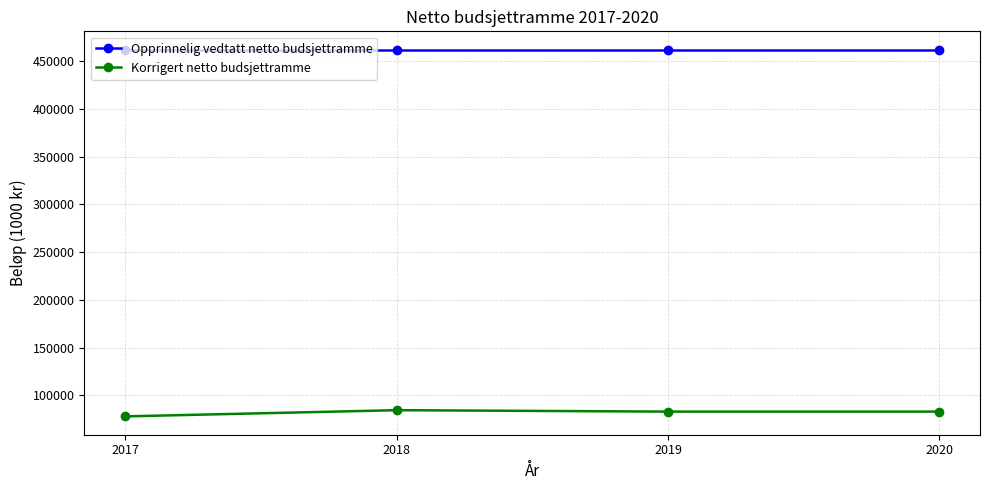

Rank the series by their maximum value, from highest to lowest.

Opprinnelig vedtatt netto budsjettramme, Korrigert netto budsjettramme